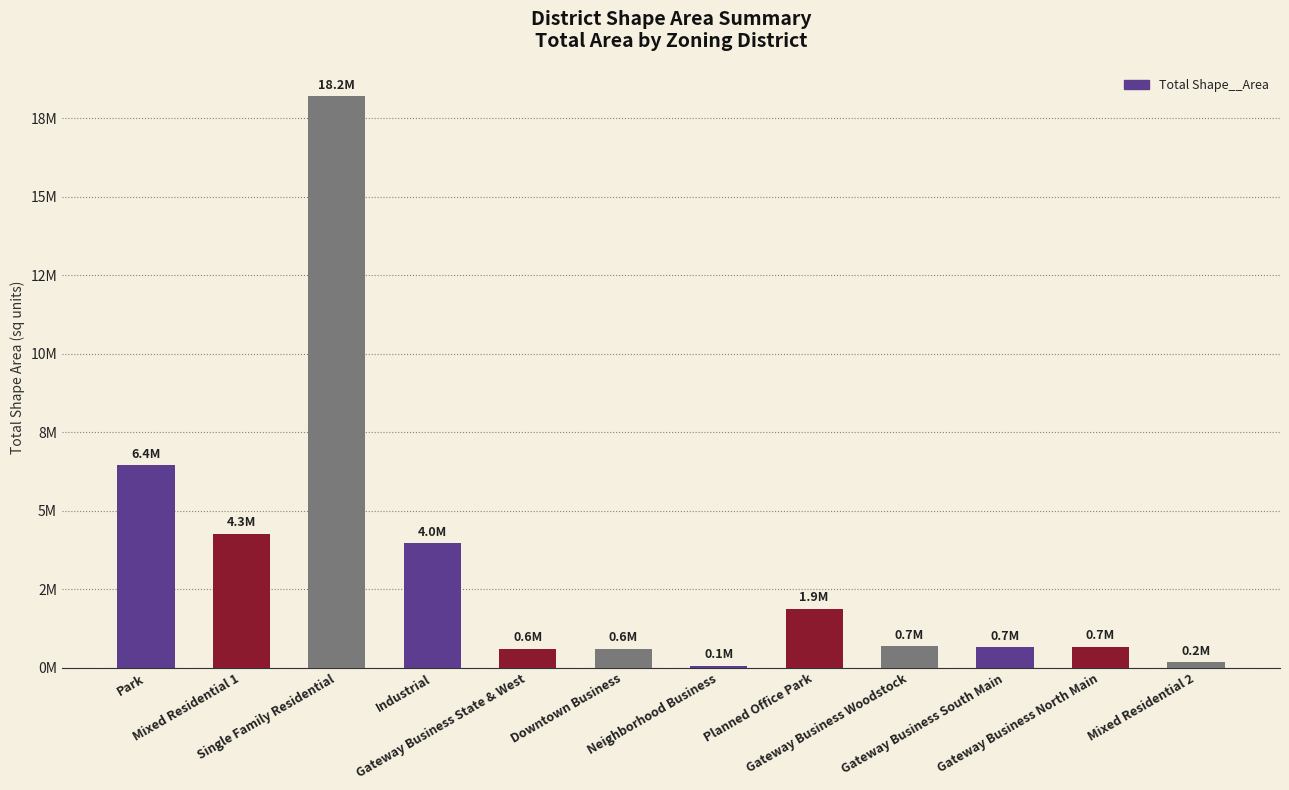

What is the difference between the values at Gateway Business North Main and Downtown Business?

64196.9